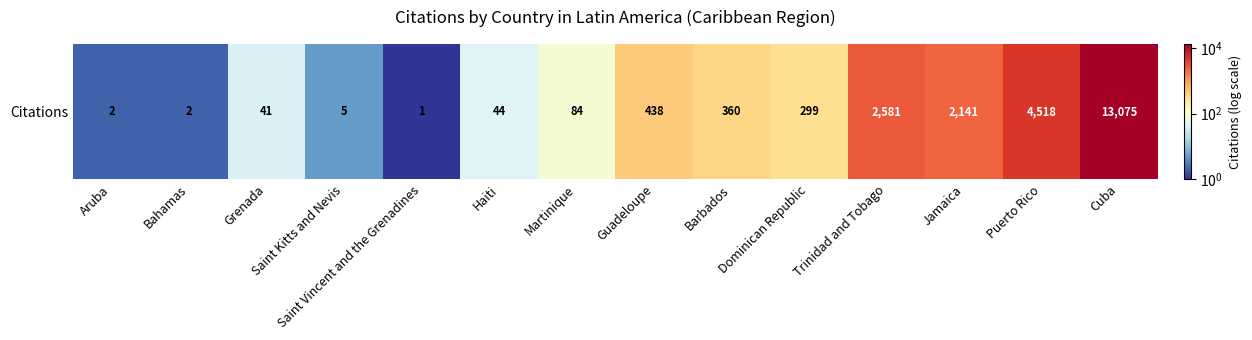

Which label corresponds to the largest value in the chart?

Cuba